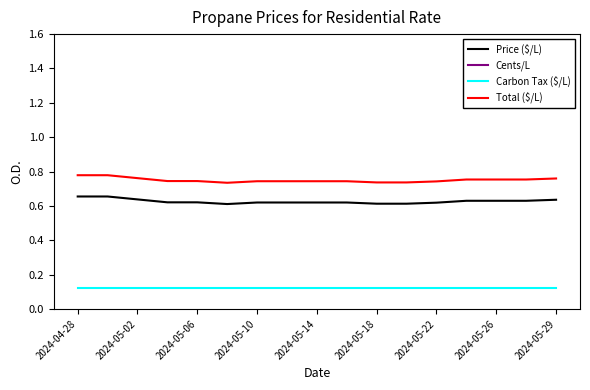

How many lines are shown in the chart?

4